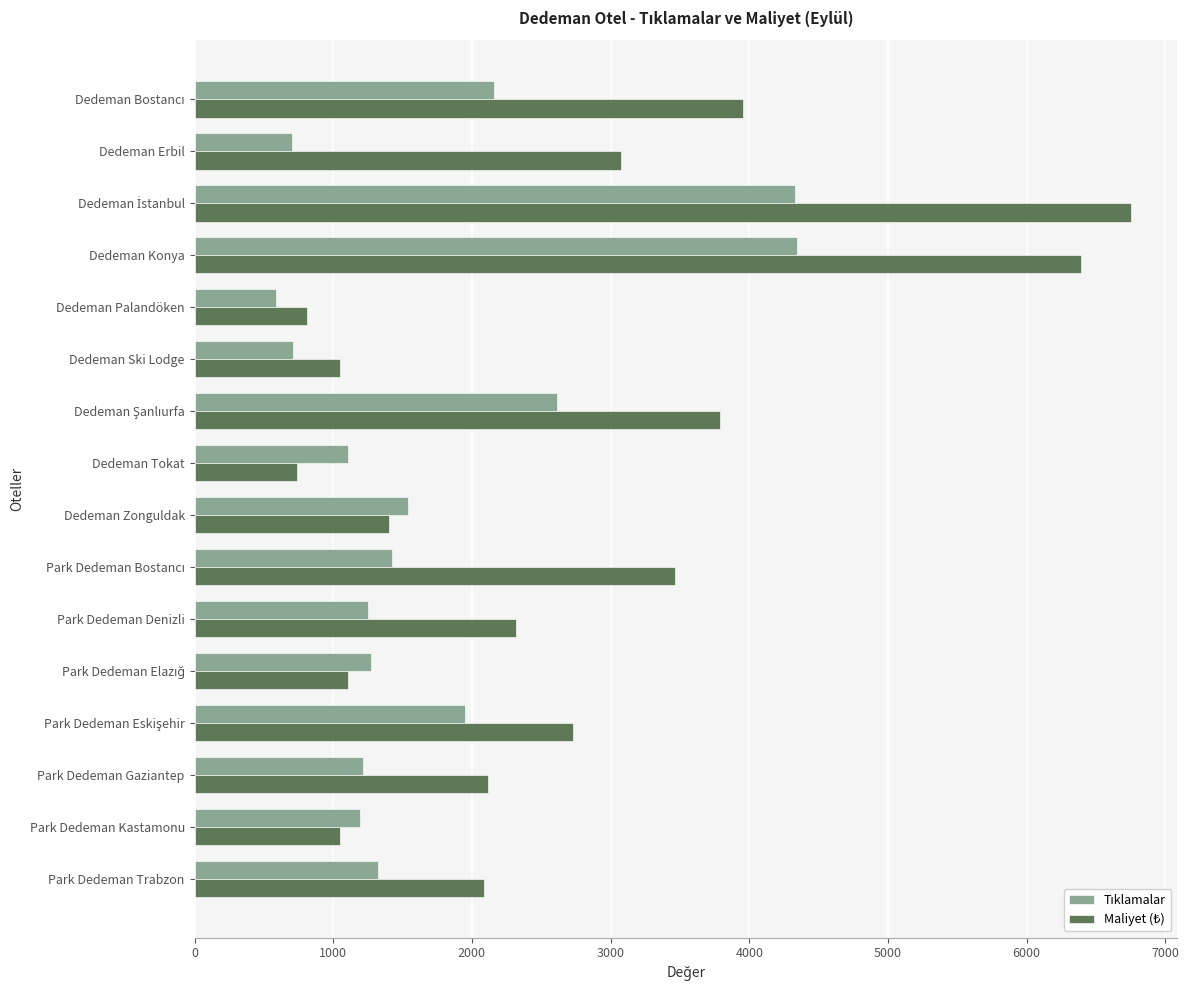

What is the total value across all series at Dedeman Zonguldak?

2945.2